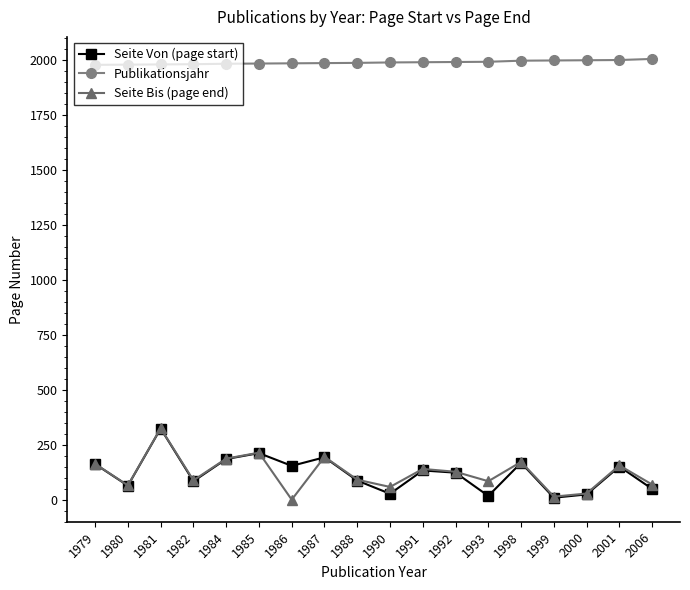

What are all the series names shown in the legend?

Seite Von (page start), Publikationsjahr, Seite Bis (page end)